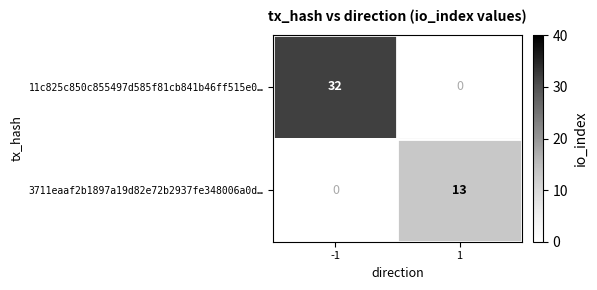

How many values in the 11c825c850c855497d585f81cb841b46ff515e0… series are below 32?

1